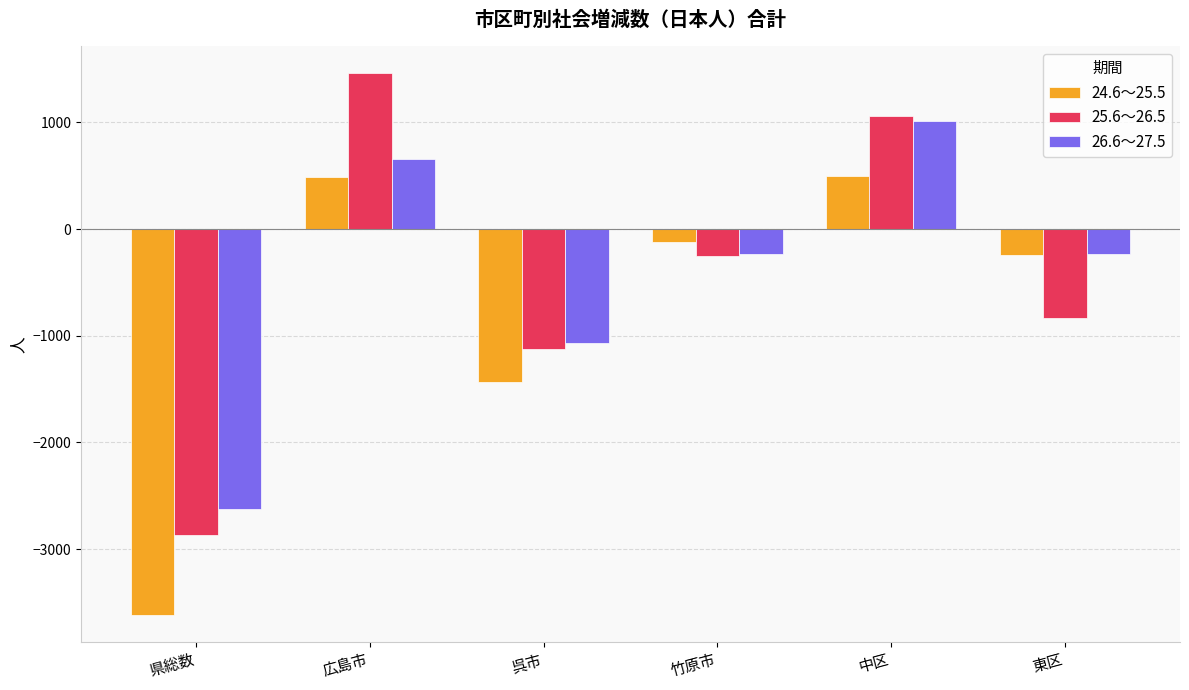

How many bars are there in each group?

3